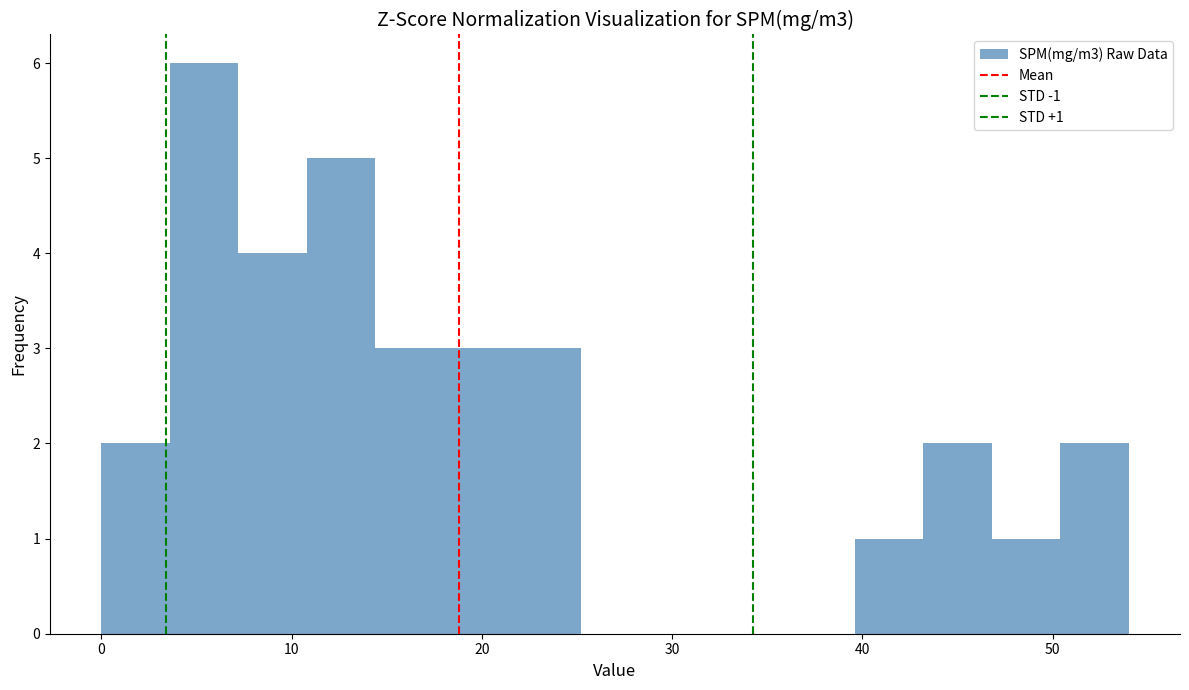

Around what value on the x-axis is the tallest bar? Give the approximate position of its centre, as read against the axis.

5